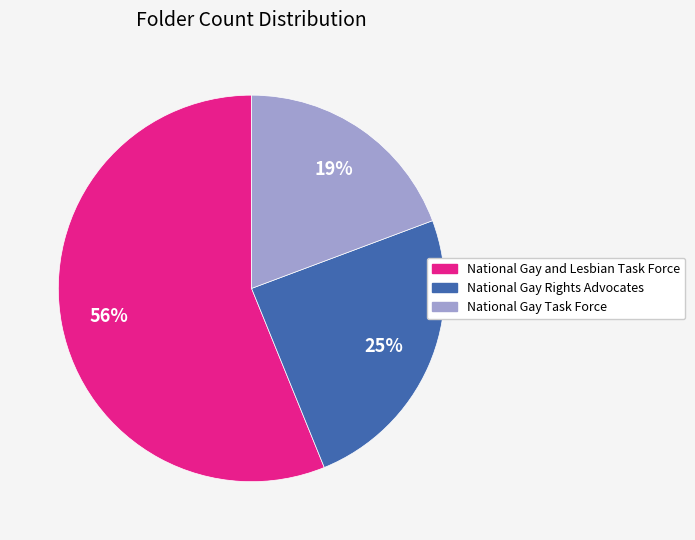

To the nearest percent, what portion does National Gay and Lesbian Task Force represent?

56%